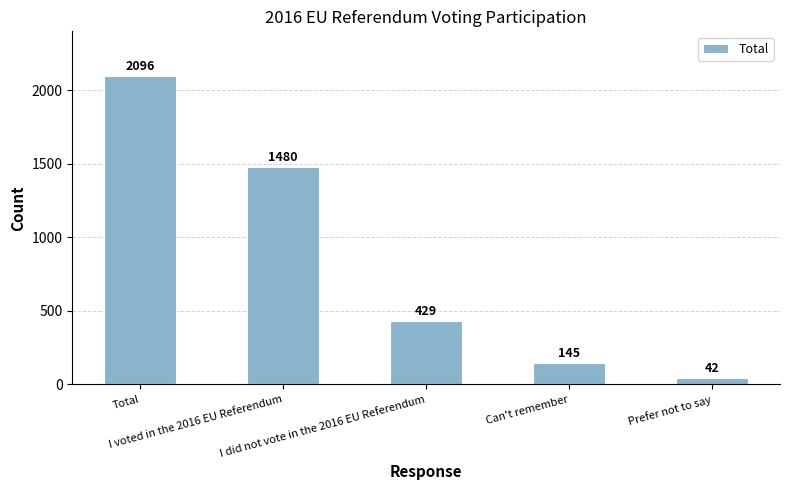

Are the bars horizontal?

No